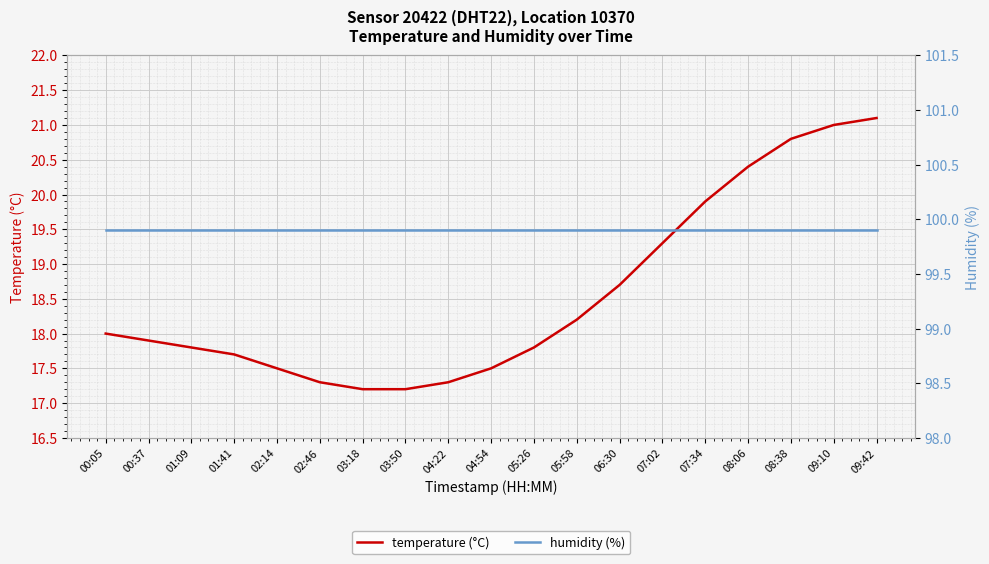

At which label is humidity (%) closest to 99?

00:05